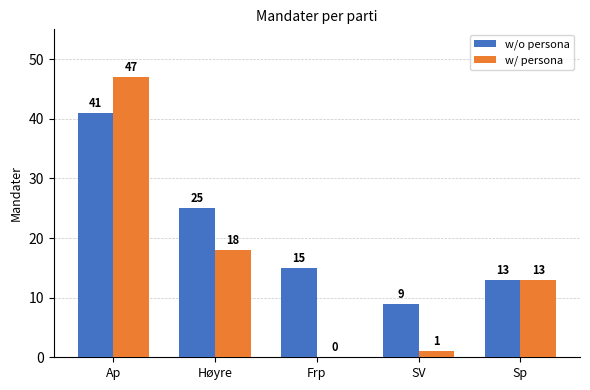

What is the average value of the w/ persona series?

16